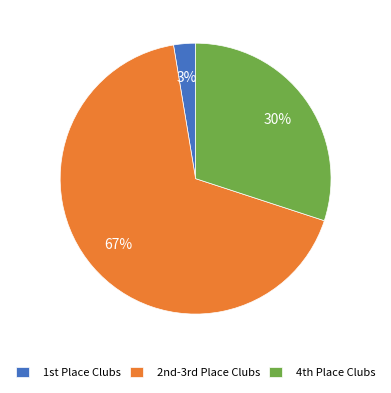

To the nearest percent, what is the average slice percentage?

33%